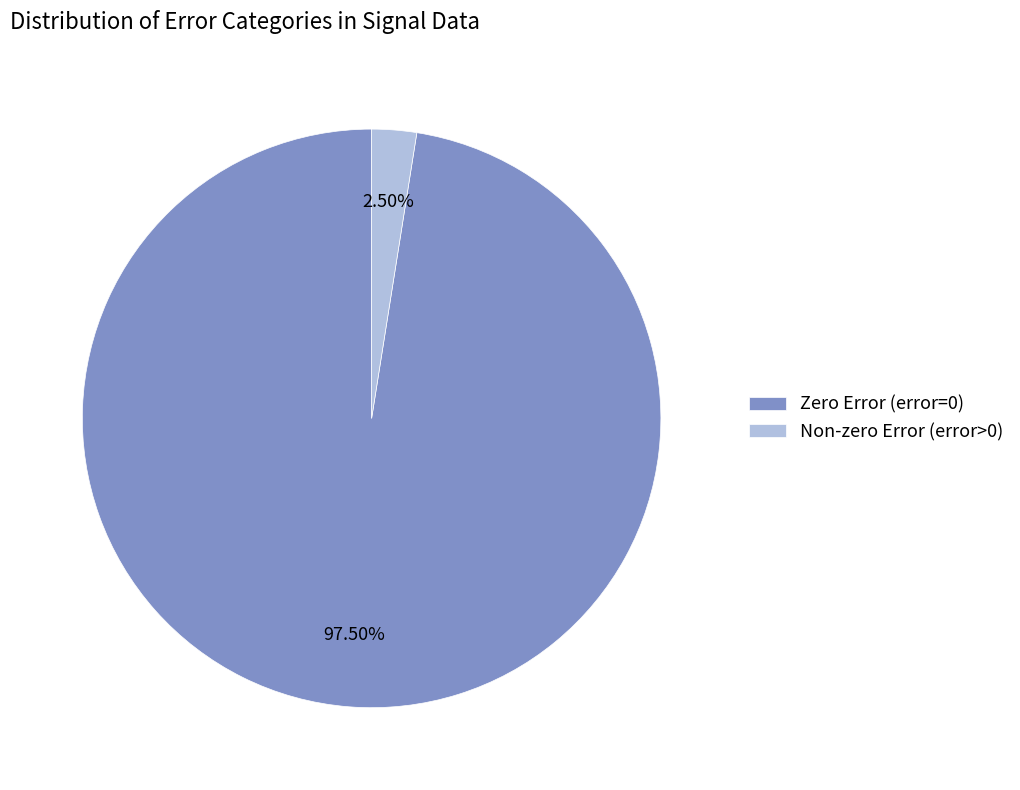

Does any single category account for the majority?

Yes